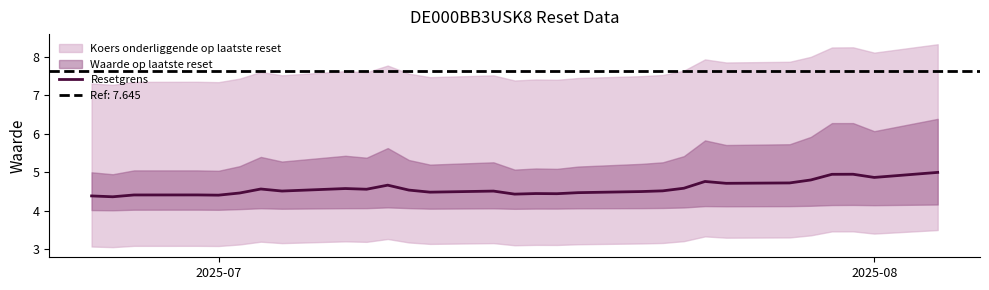

What is the minimum value for Resetgrens?

4.4